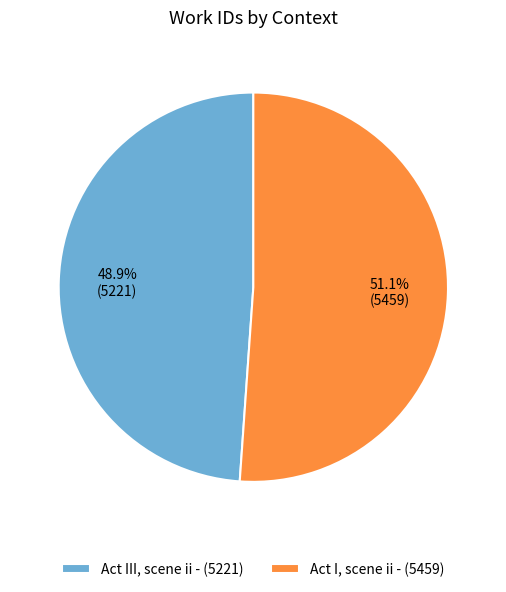

To the nearest percent, what is the average slice percentage?

50%